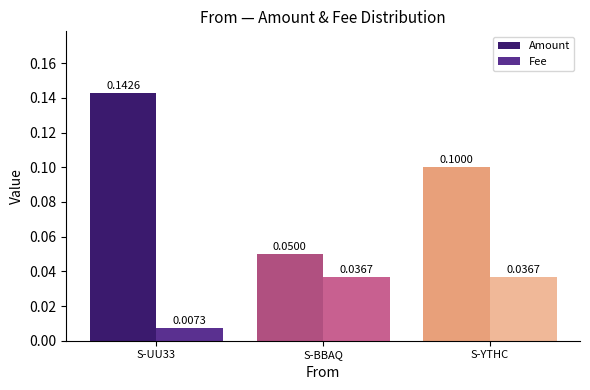

Which category has the highest value in the Amount series?

S-UU33